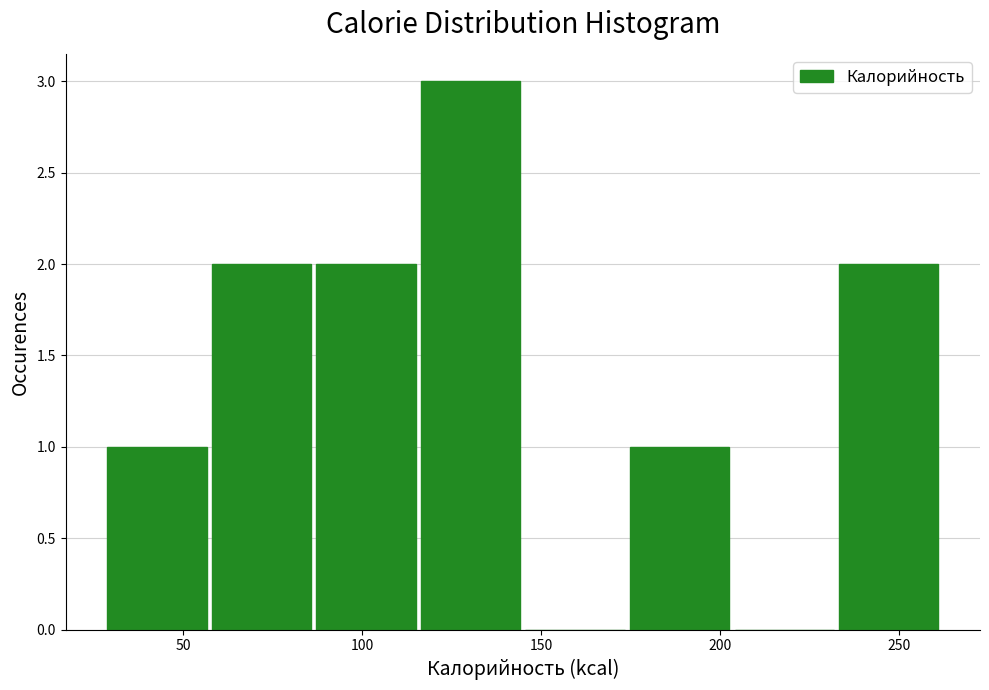

What is the height of the bar covering 175 to 205 on the x-axis? Neither the bar edges nor the heights are printed on the chart, so give them approximately, as read against the axes.

1